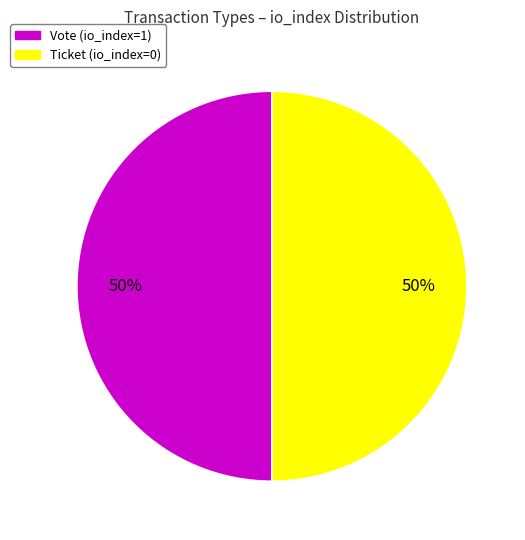

Count the number of slices in the pie.

2